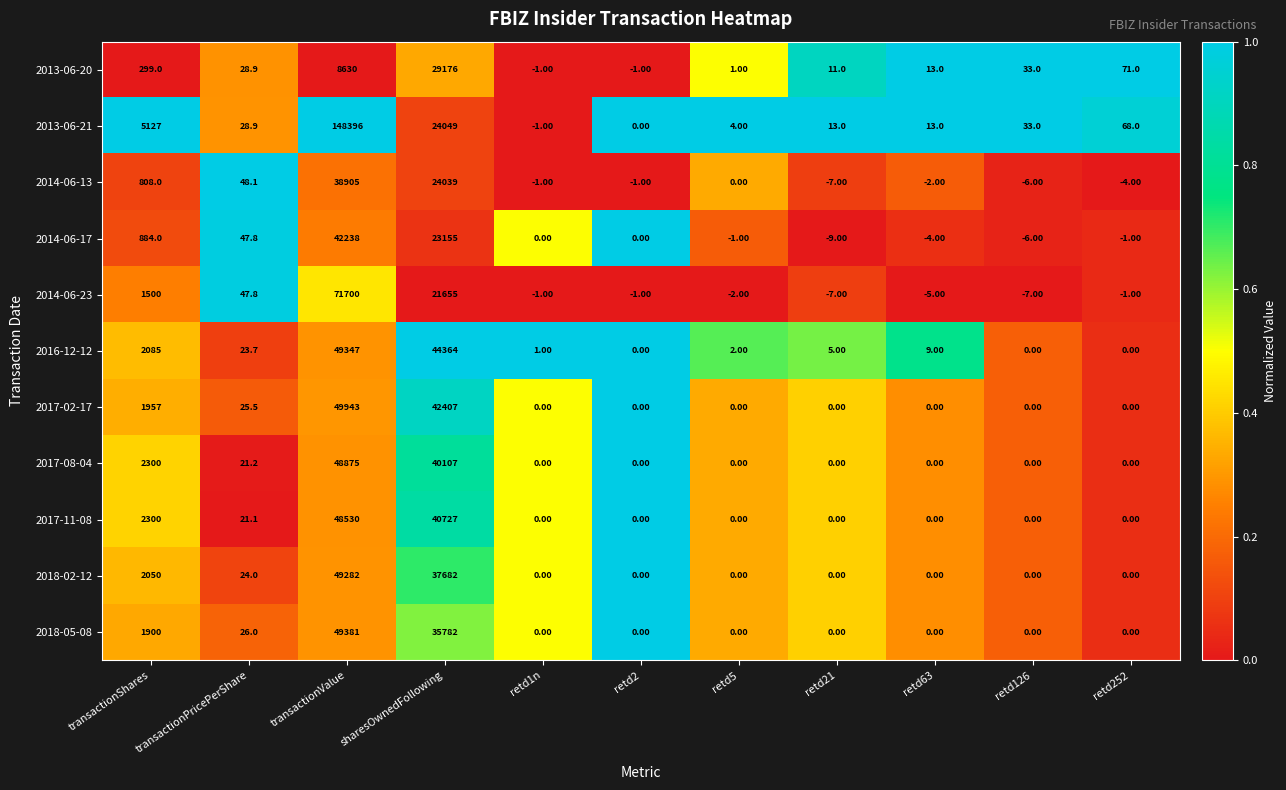

What is the sum of all 2013-06-21 values?

177730.9